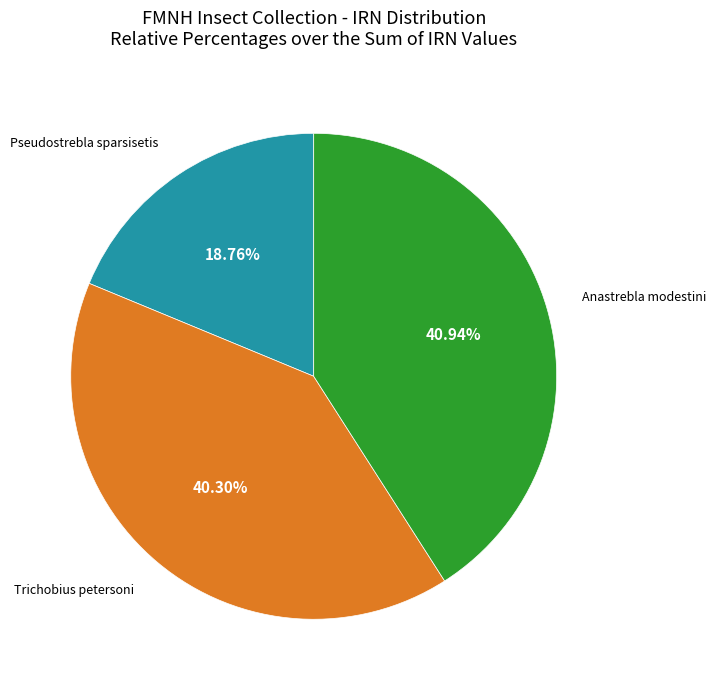

Is there a majority slice in this chart?

No